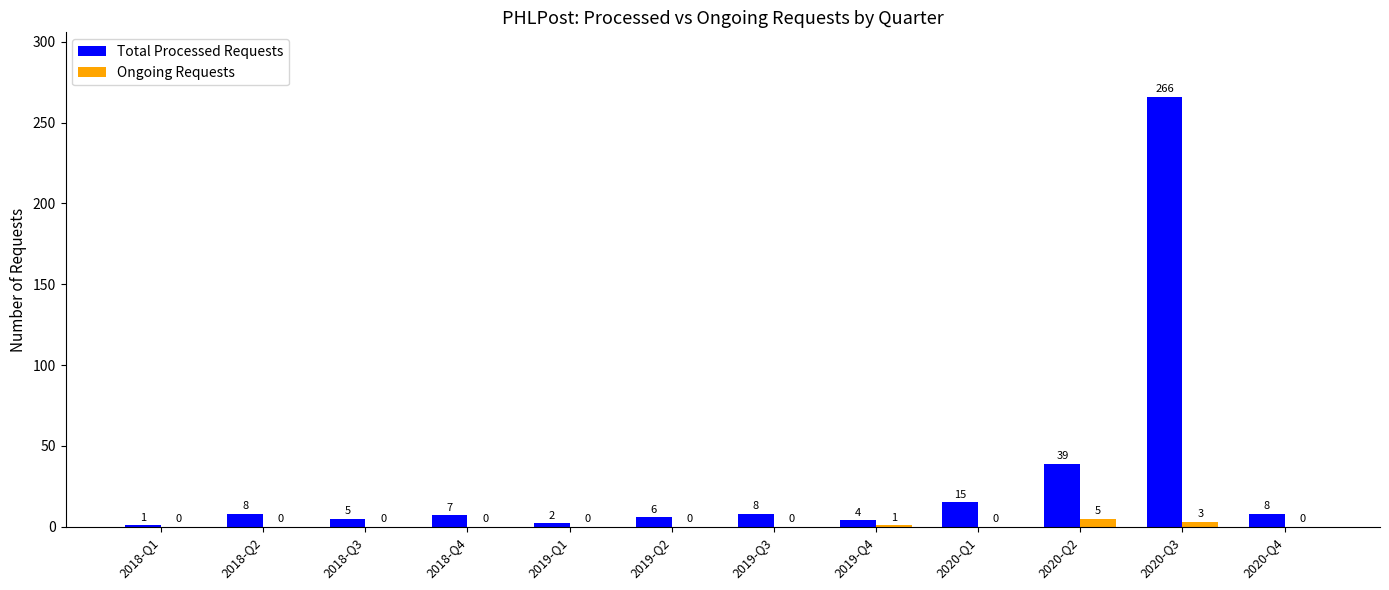

At which category does the chart reach its peak across all series?

2020-Q3